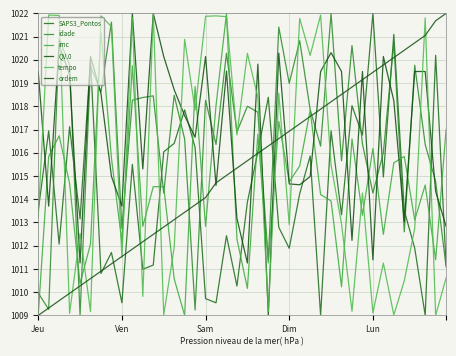

Where does the imc series first go above 1014?

Ven